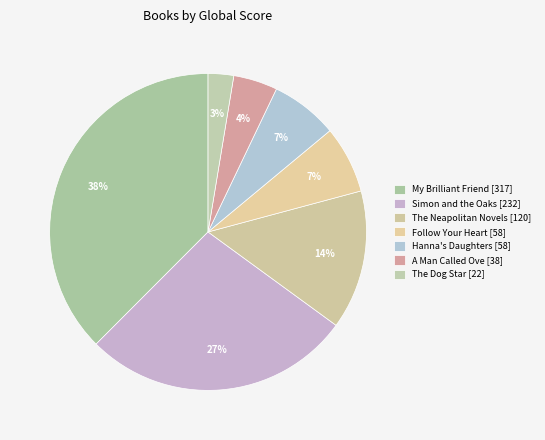

How many slices are in this pie chart?

7